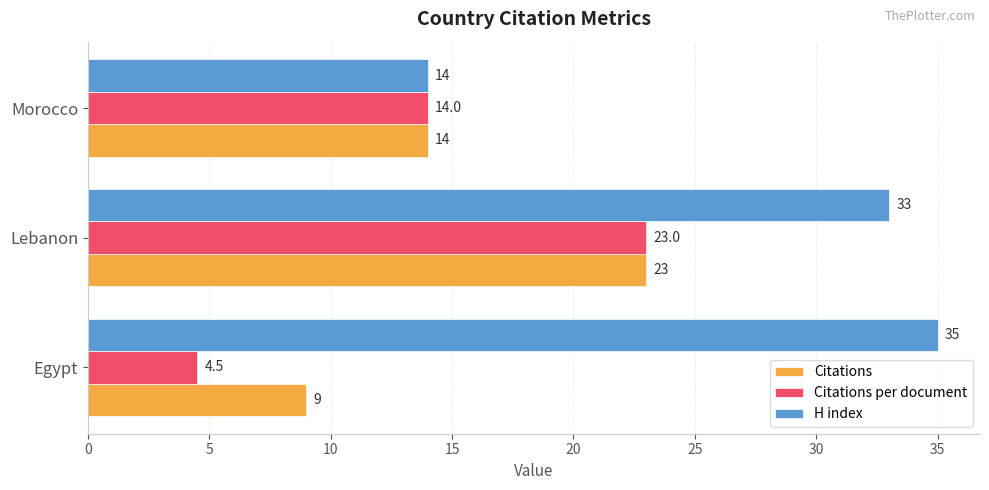

At which label is Citations per document closest to 13?

Morocco